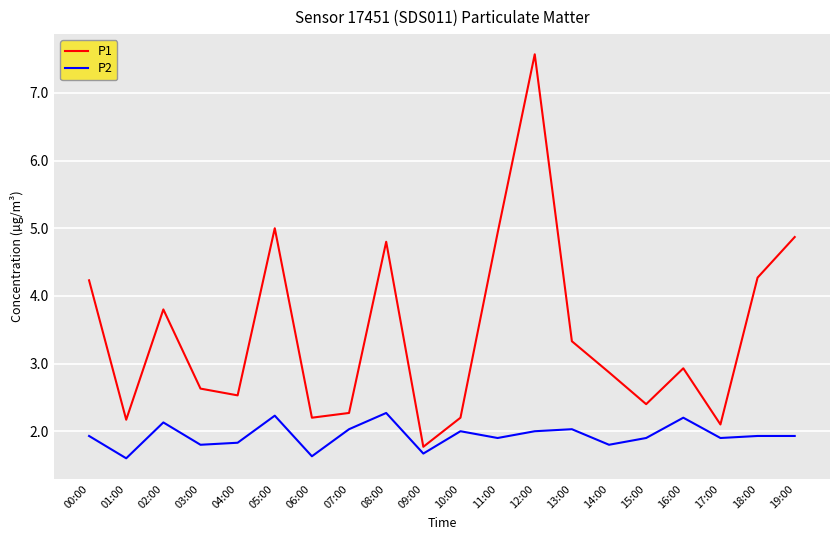

Is it true that P2 equals 2.9 at 13:00?

False